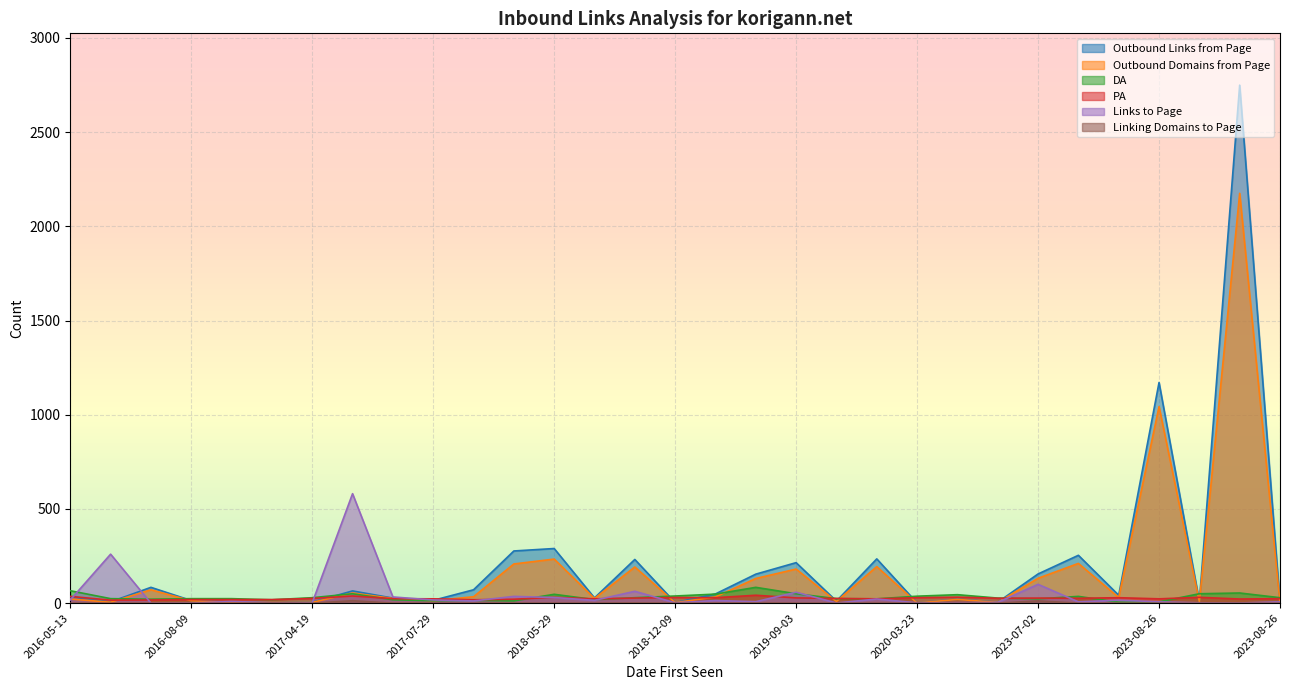

What is the difference between the maximum and minimum values in the Linking Domains to Page series?

13